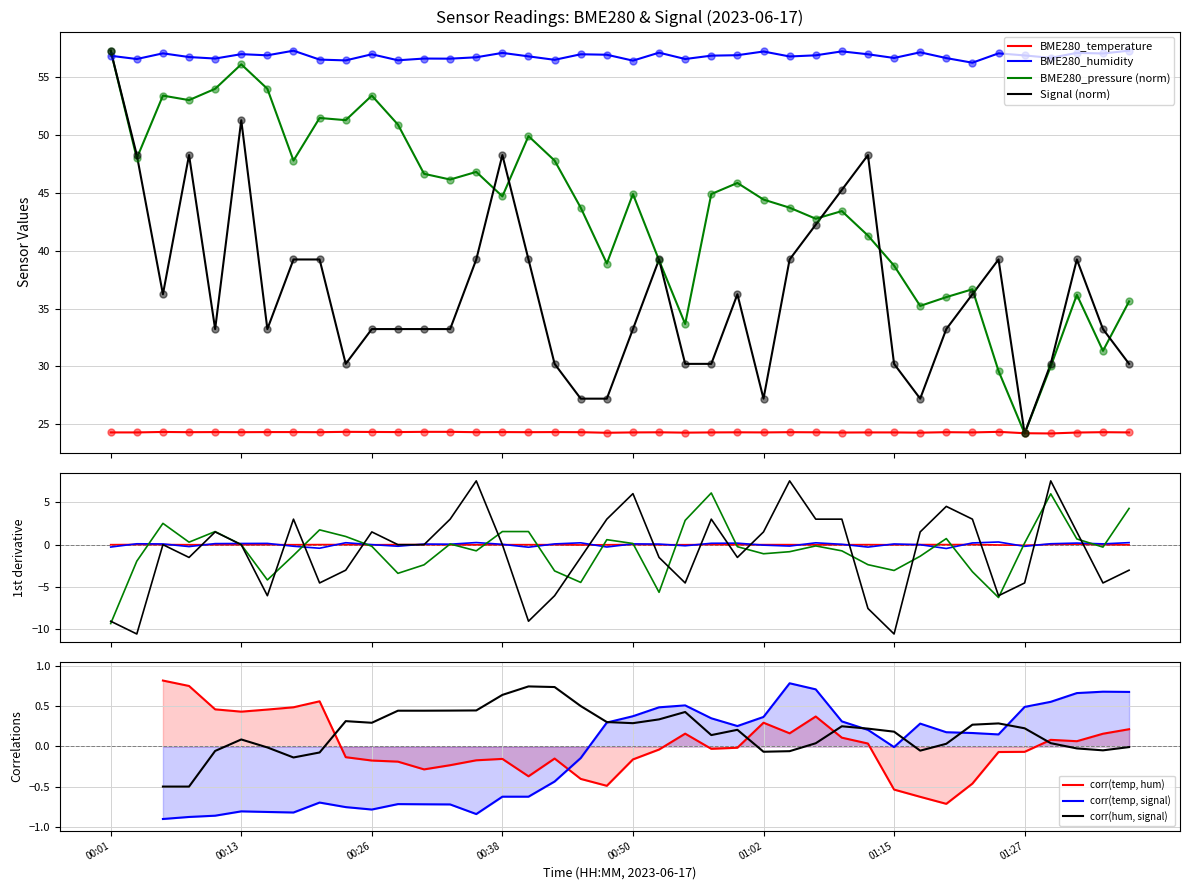

Is the value of BME280_humidity at 00:43 greater than the value of BME280_pressure at 00:30?

Yes